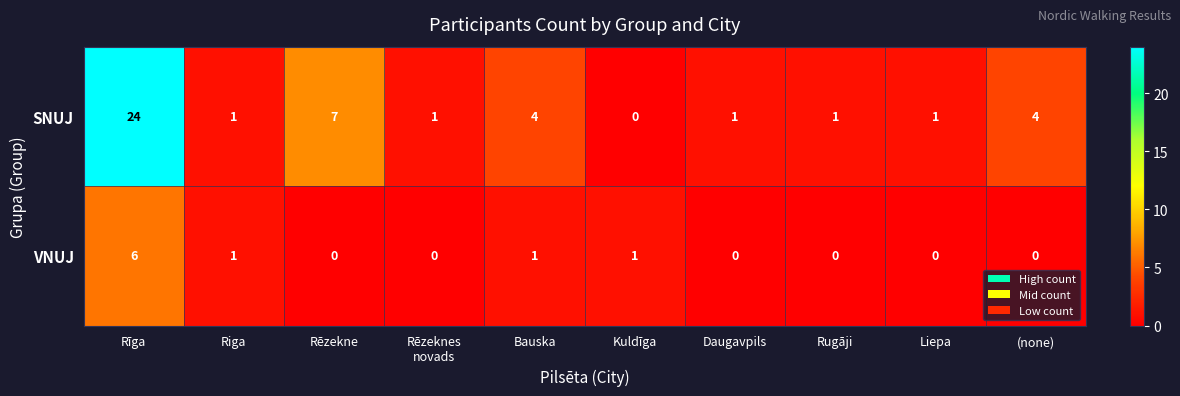

The VNUJ series shows 0 at Rēzekne. True or false?

True